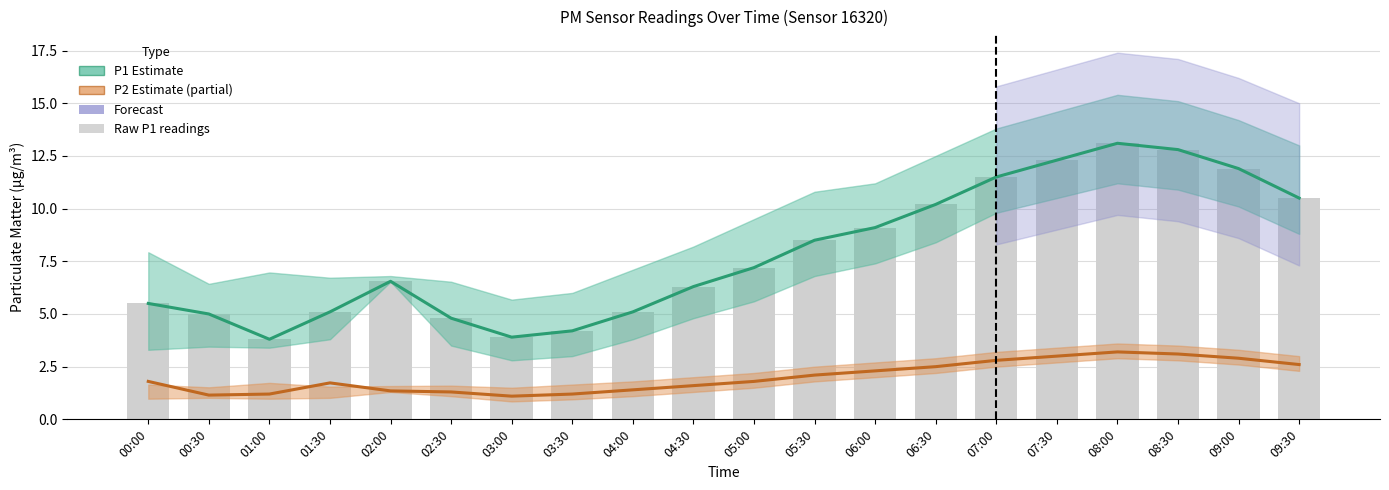

Is it true that P1 mean equals 18.0 at 07:00?

False